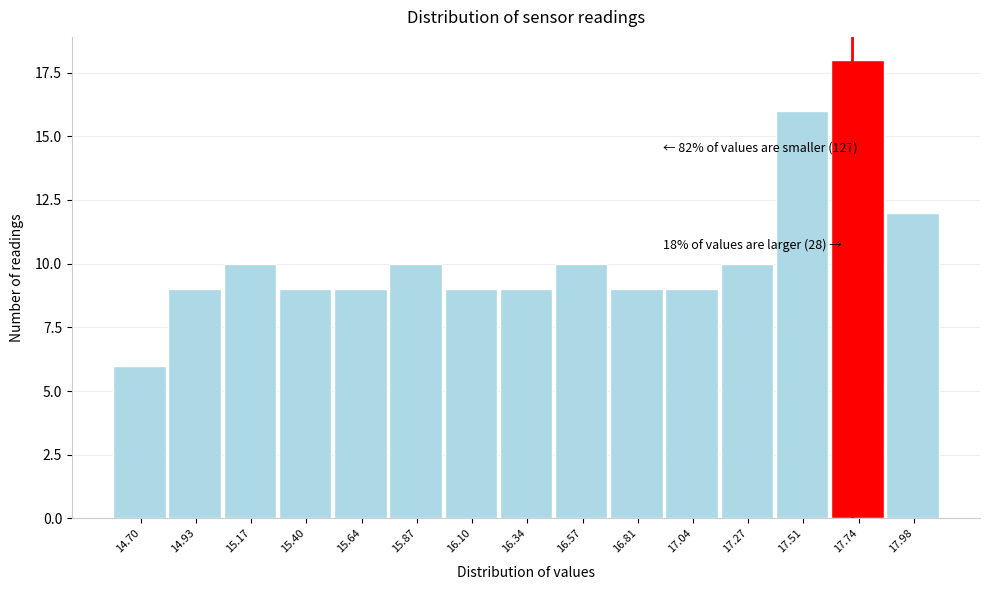

Reading right to left, transcribe all the data shown in this chart.

12	18	16	10	9	9	10	9	9	10	9	9	10	9	6